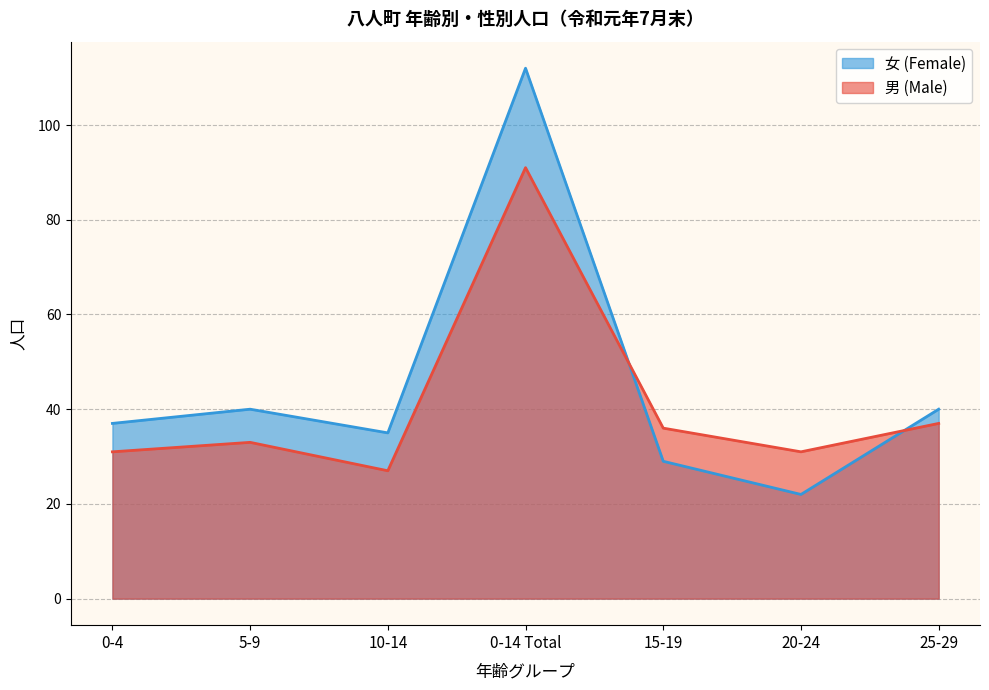

Which series has the largest range (max minus min)?

女 (Female)